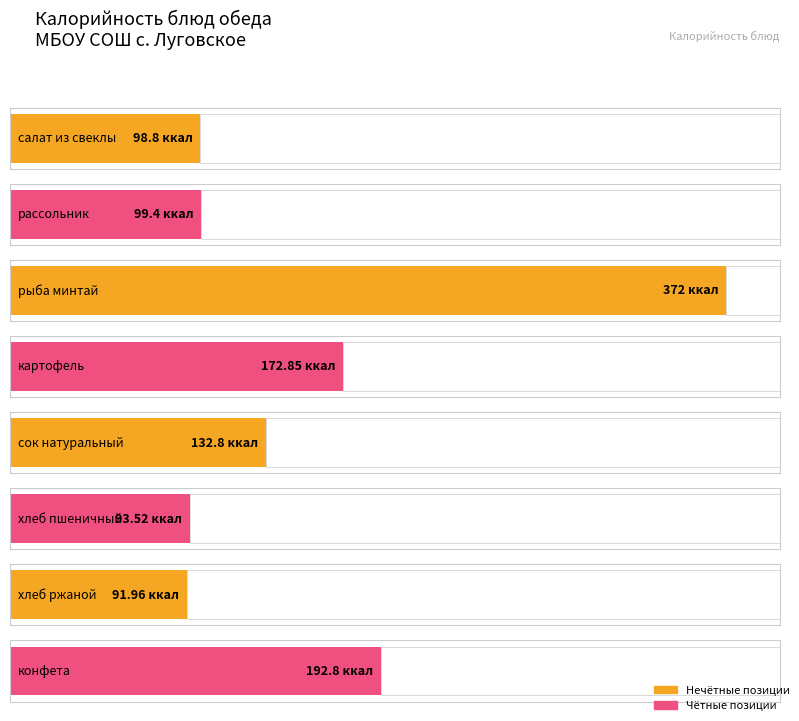

Rank the categories by value from lowest to highest.

хлеб ржаной, хлеб пшеничный, салат из свеклы, рассольник, сок натуральный, картофель, конфета, рыба минтай